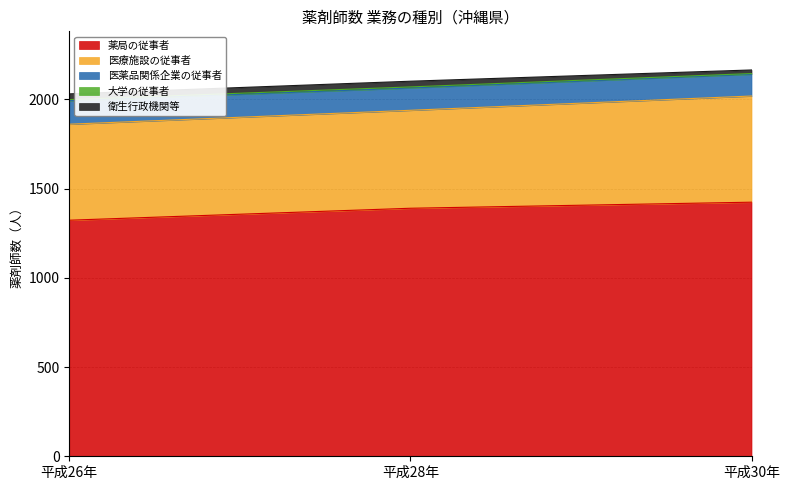

What is the sum of the 衛生行政機関等 values at 平成28年 and 平成26年?

64